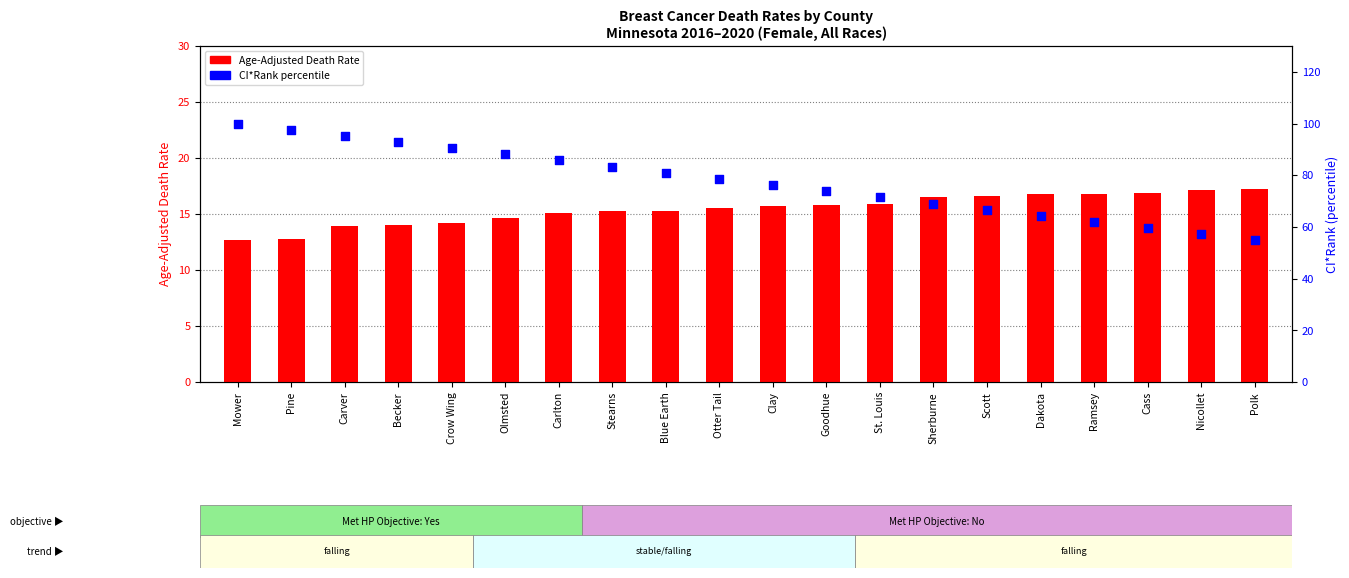

Which series has the largest total across all categories?

CI*Rank (percentile)